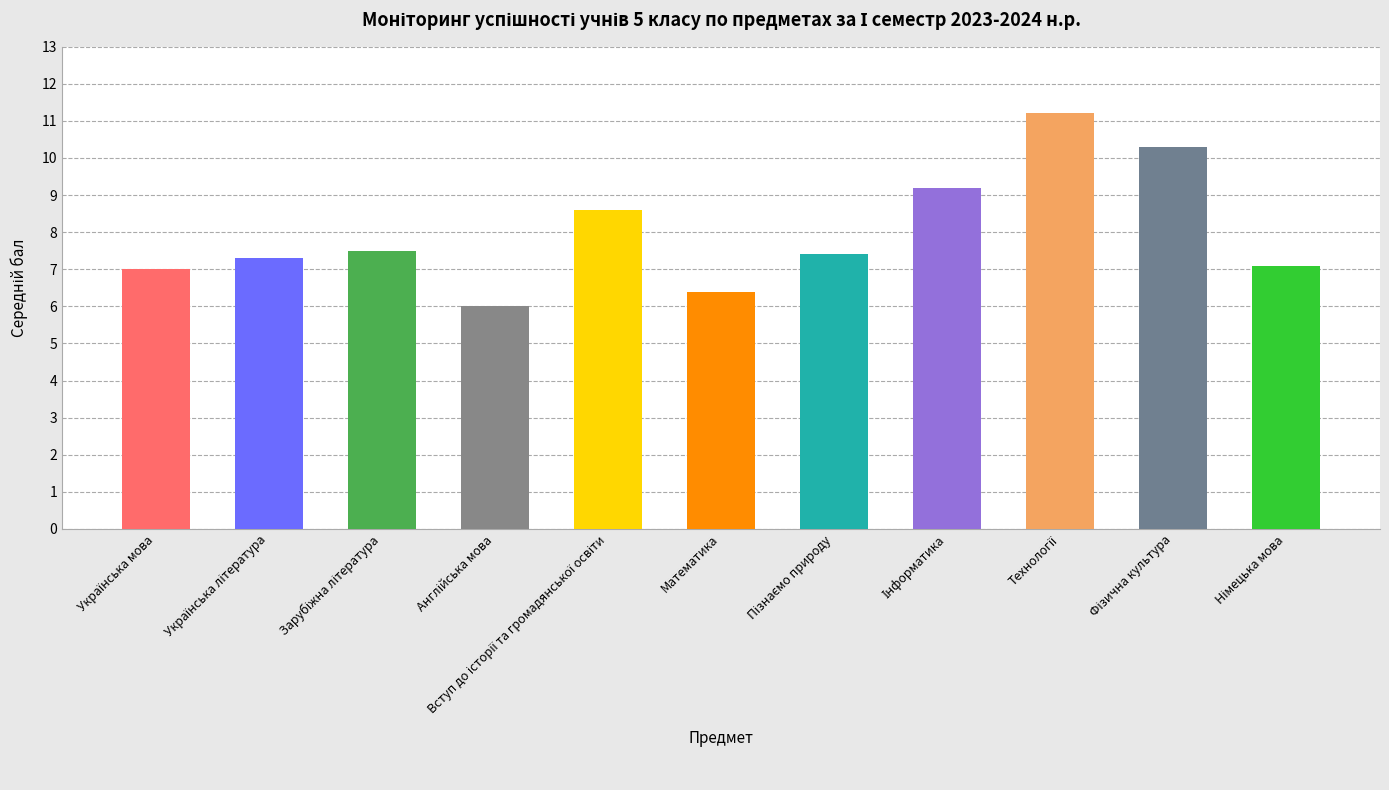

What is the value of the 10th bar from the left?

10.3